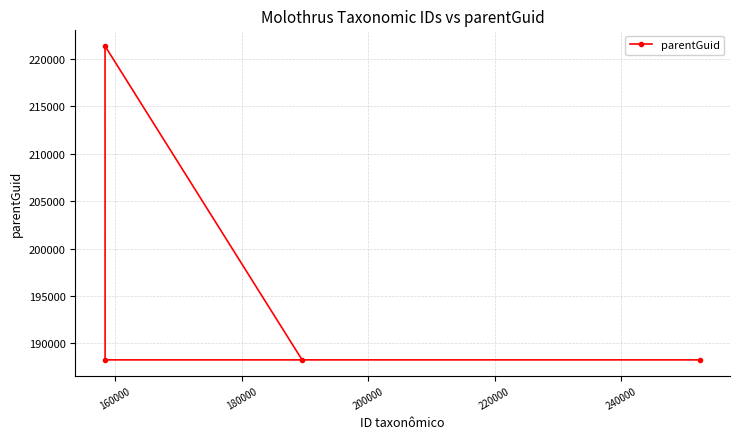

Reading left to right, what are all the values shown in this chart?

221337	188268	188268	188268